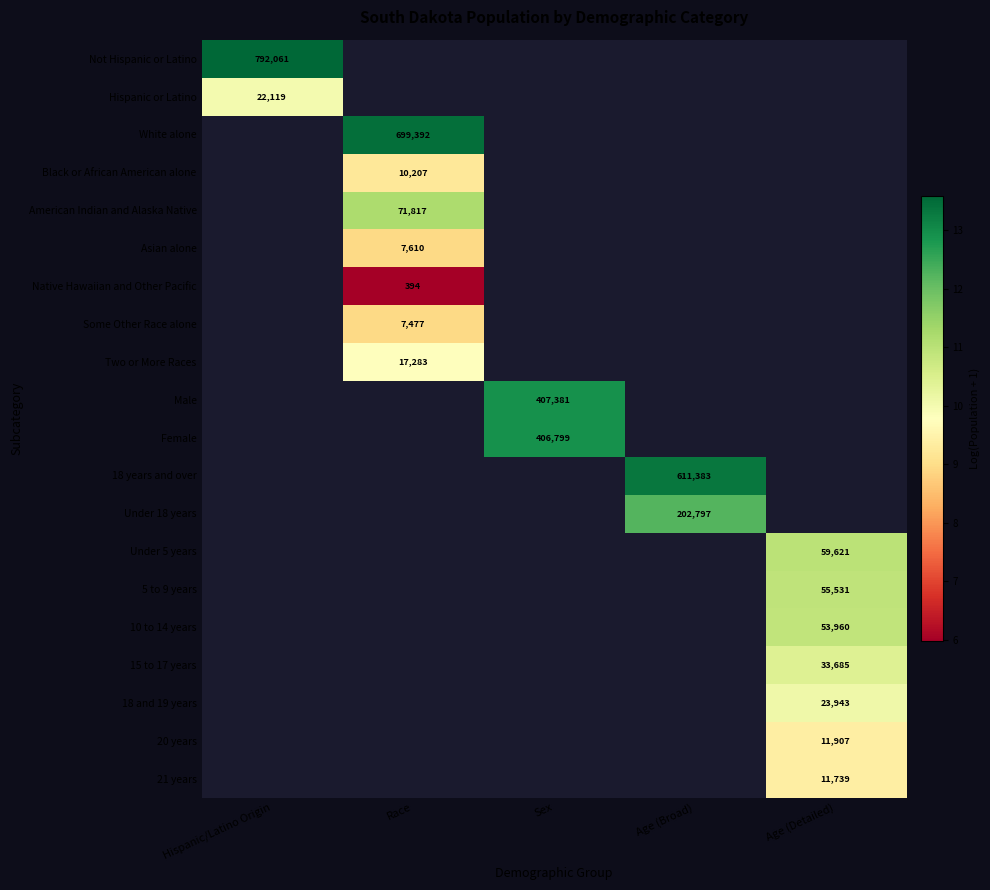

Rank the categories by Not Hispanic or Latino value from lowest to highest.

Hispanic/Latino Origin, Race, Sex, Age (Broad), Age (Detailed)